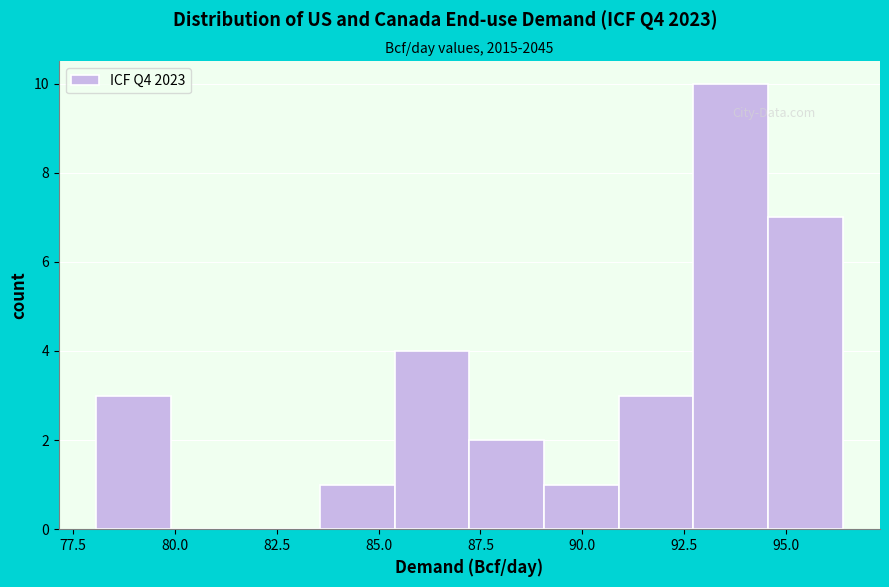

Around what value on the x-axis is the tallest bar? Give the approximate position of its centre, as read against the axis.

93.5